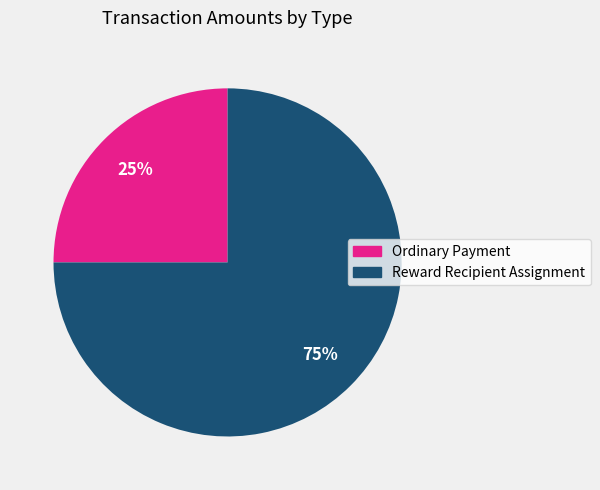

Approximately how many times larger is the value at Reward Recipient Assignment compared to Ordinary Payment?

3.0